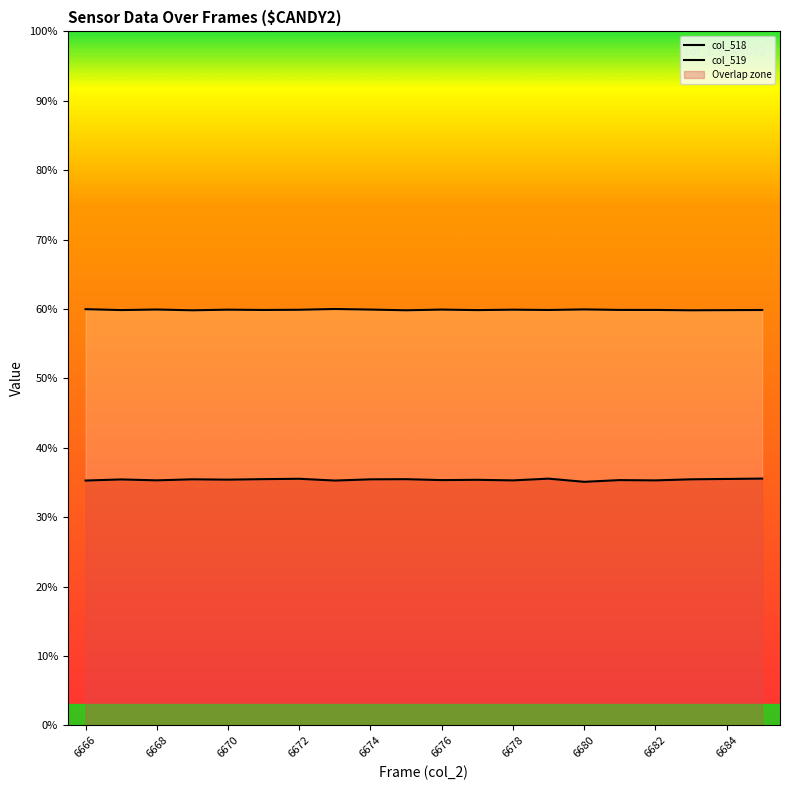

True or false: col_4 has more than 0 points higher than both neighbors.

False